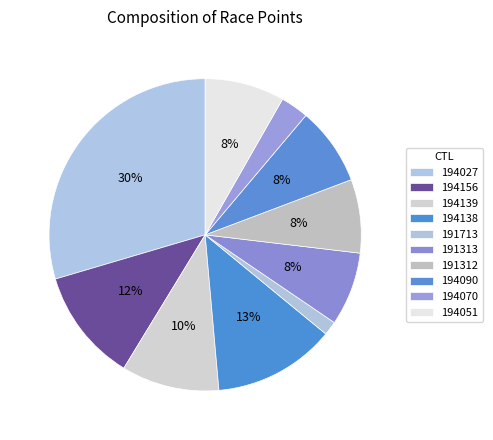

How many slices are in this pie chart?

10